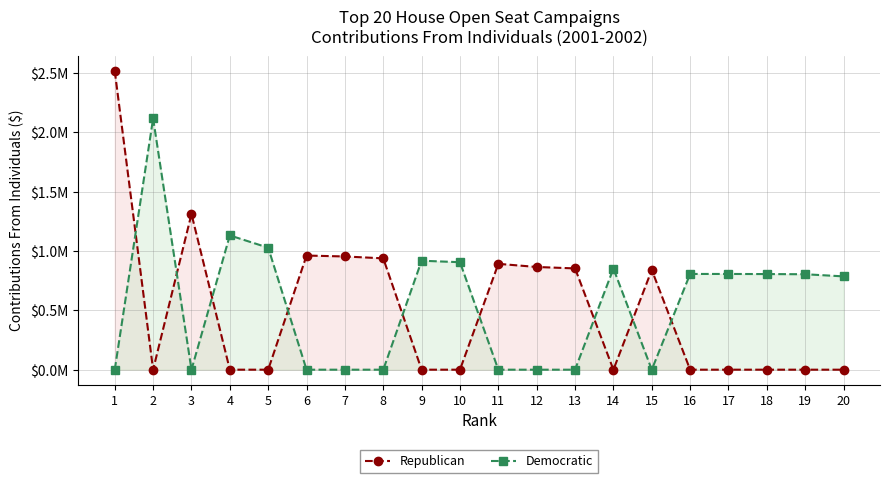

Where is the first local maximum for Democratic?

2